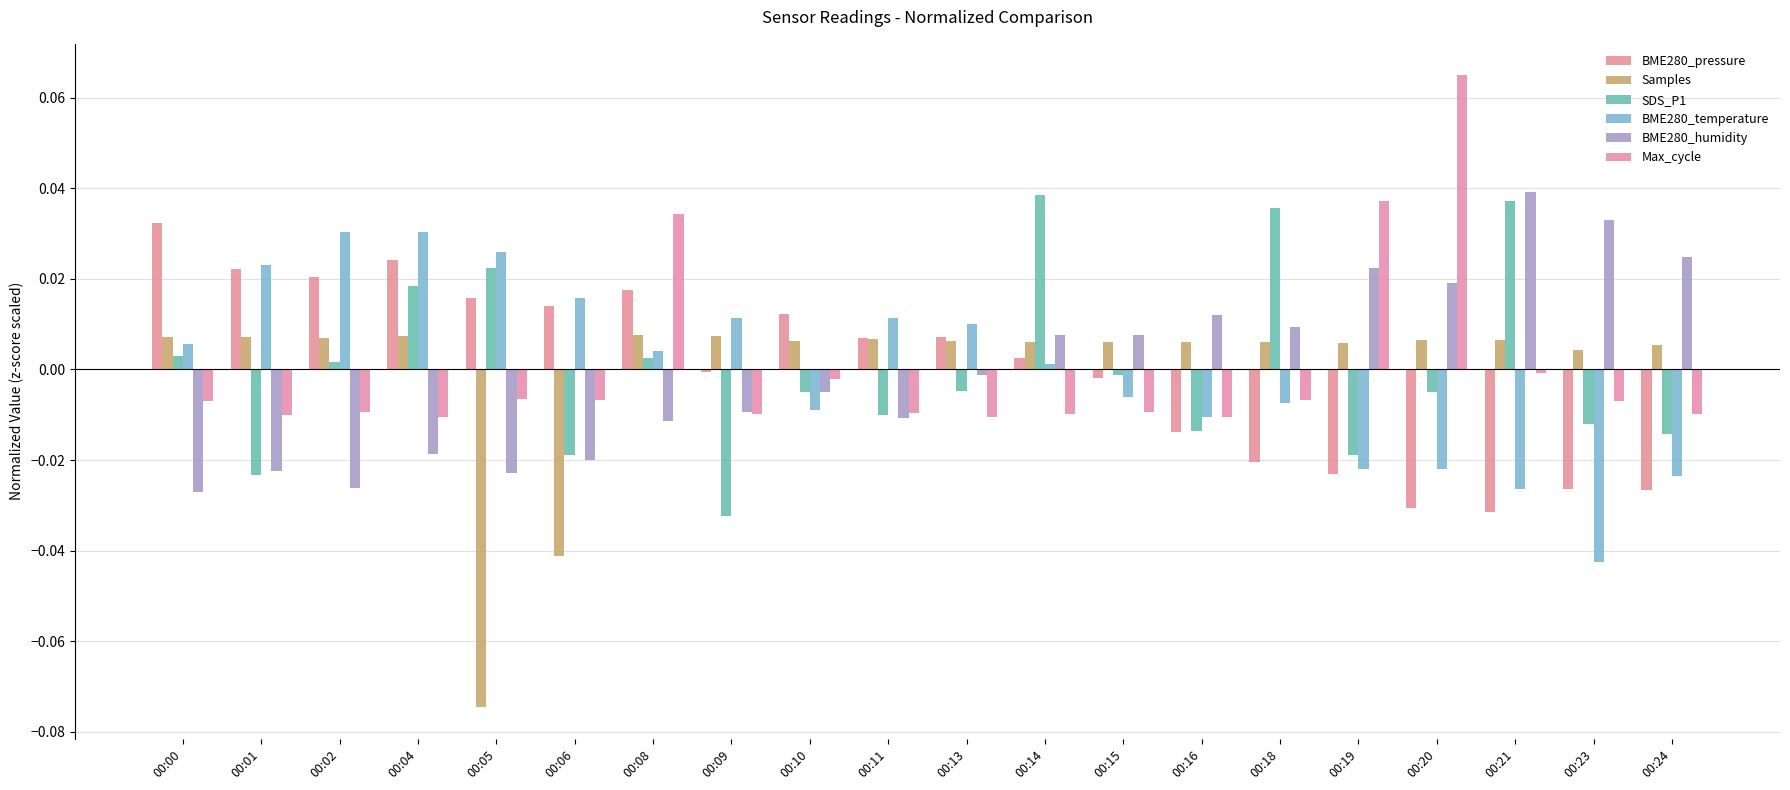

What is the difference between the second highest and minimum values in the BME280_humidity series?

0.1